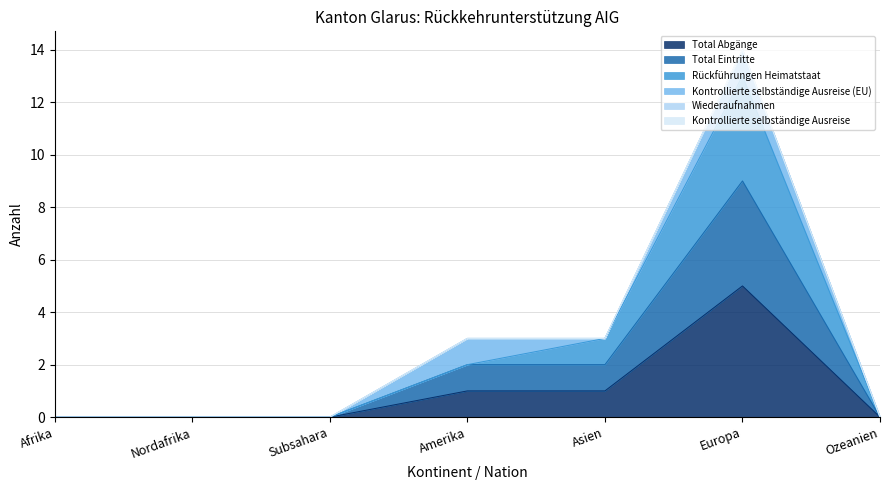

True or false: Total Eintritte and Rückführungen Heimatstaat intersect in this chart.

False